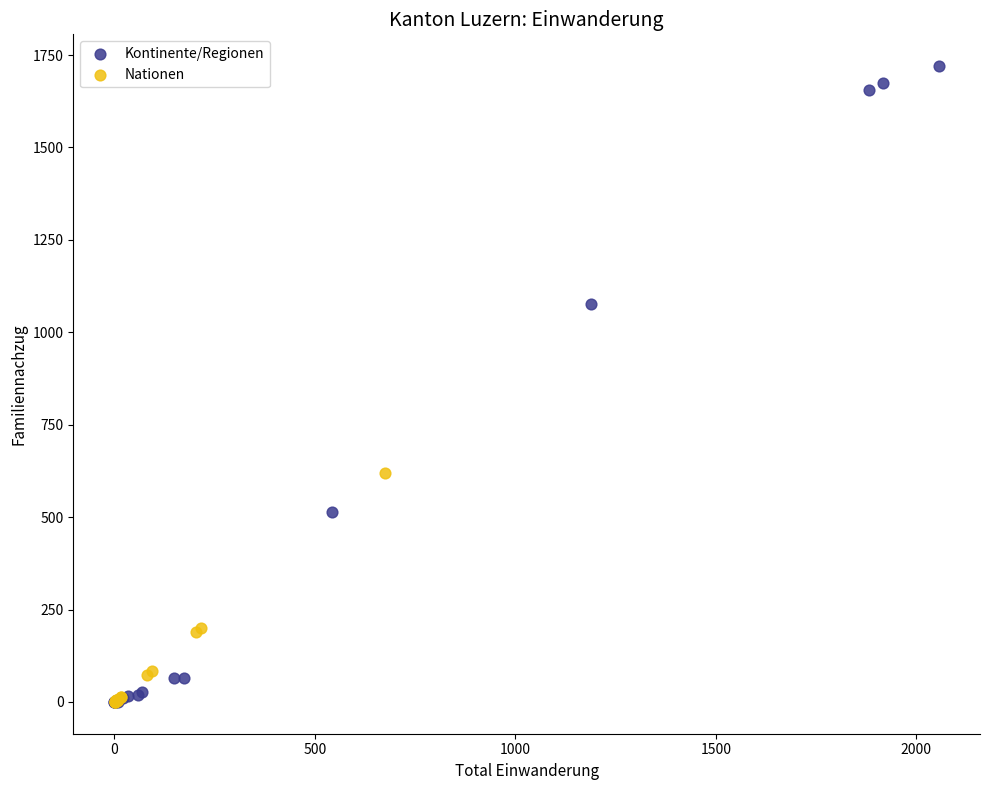

What are all the series names shown in the legend?

Kontinente/Regionen, Nationen